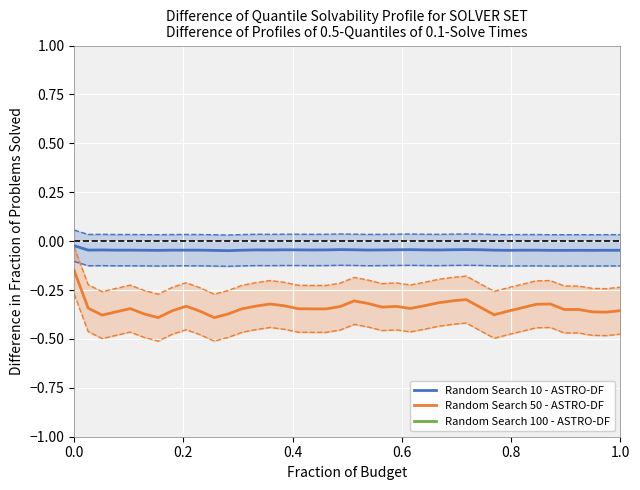

What is the smallest value displayed?

-0.4